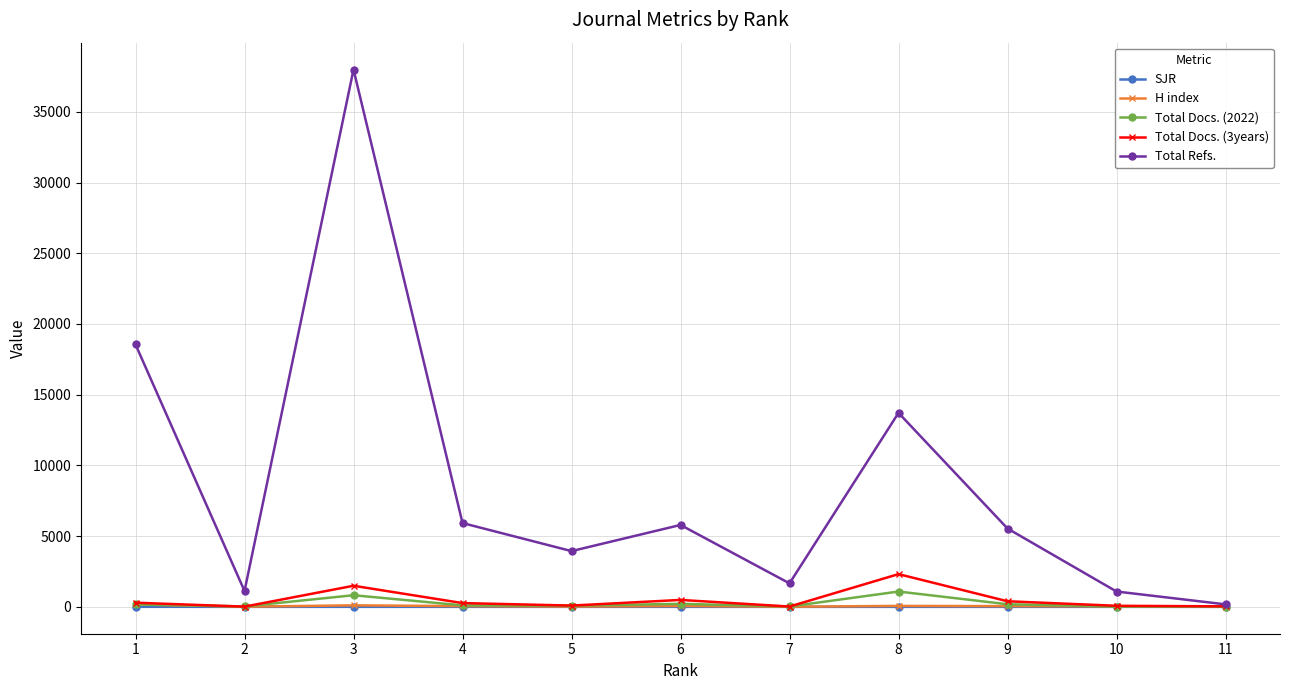

What are all the series names shown in the legend?

SJR, H index, Total Docs. (2022), Total Docs. (3years), Total Refs.